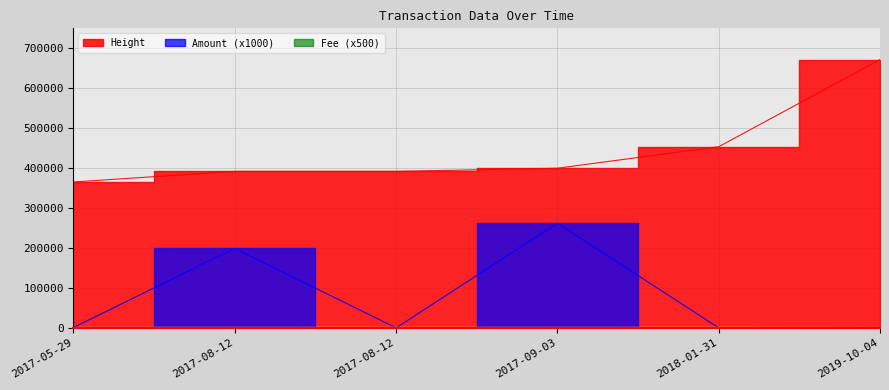

Which series changed the most between 2017-05-29 and 2019-10-04?

Height